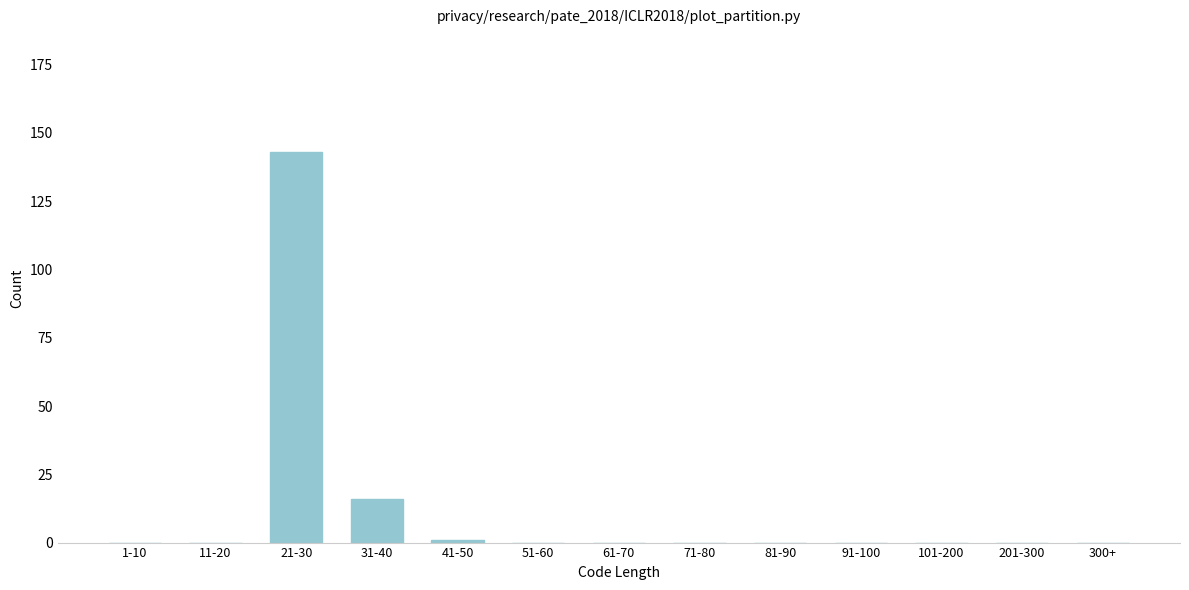

Reading left to right, extract all data points from this chart.

1-10=0	11-20=0	21-30=143	31-40=16	41-50=1	51-60=0	61-70=0	71-80=0	81-90=0	91-100=0	101-200=0	201-300=0	300+=0